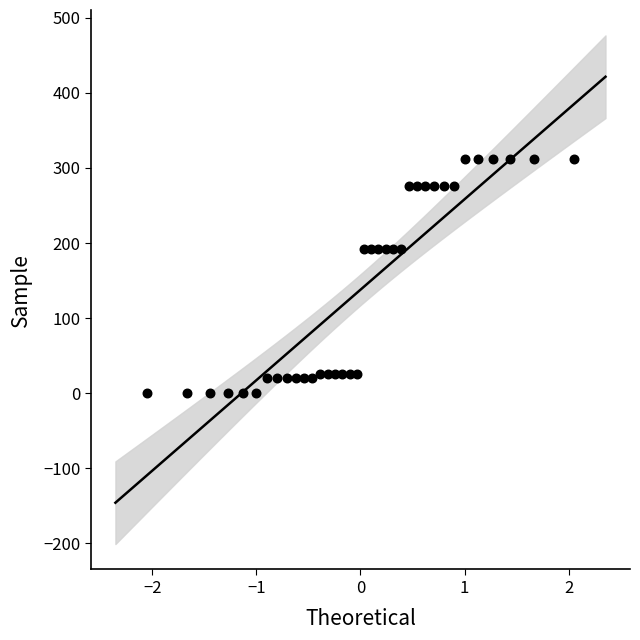

What is the range of X values (max minus min)?

4.1